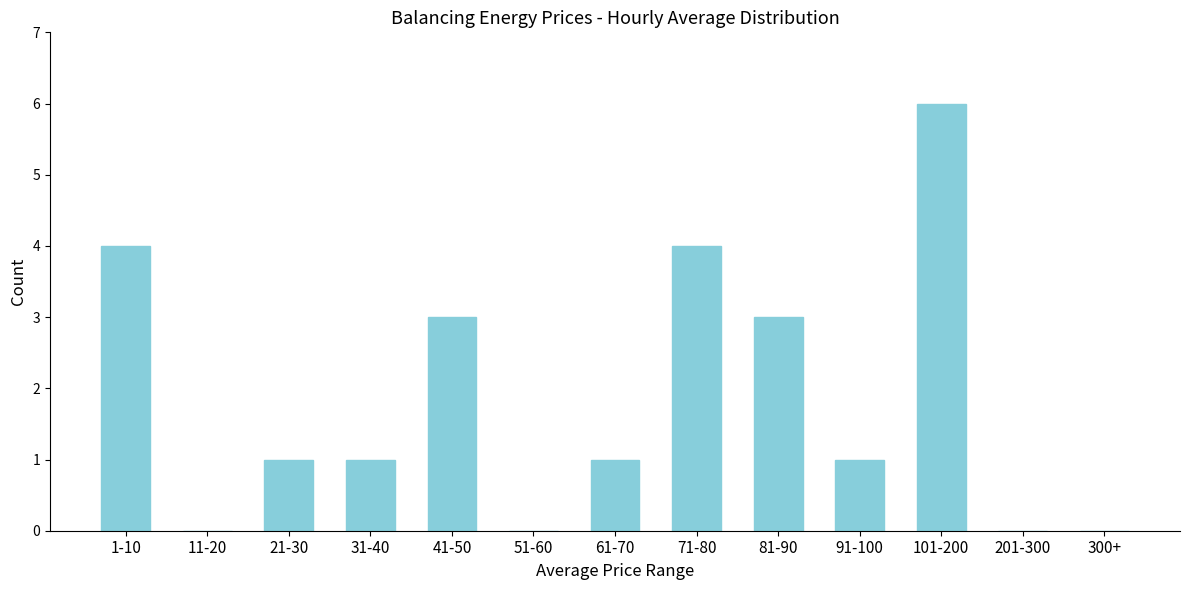

Reading left to right, extract all data points from this chart.

1-10=4	11-20=0	21-30=1	31-40=1	41-50=3	51-60=0	61-70=1	71-80=4	81-90=3	91-100=1	101-200=6	201-300=0	300+=0